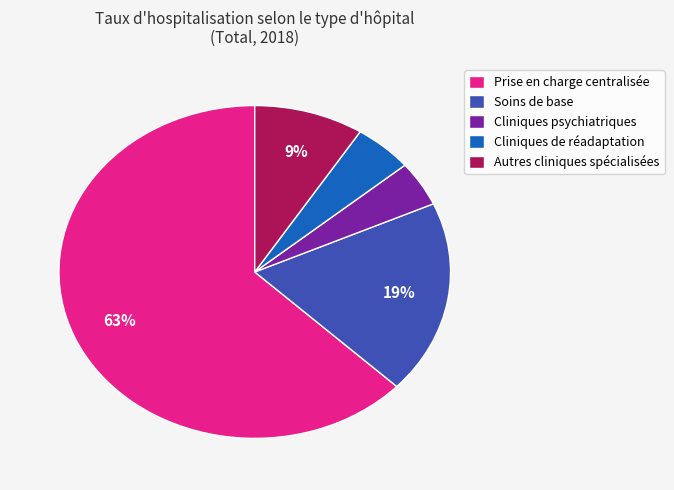

Between Cliniques de réadaptation and Prise en charge centralisée, which is larger?

Prise en charge centralisée